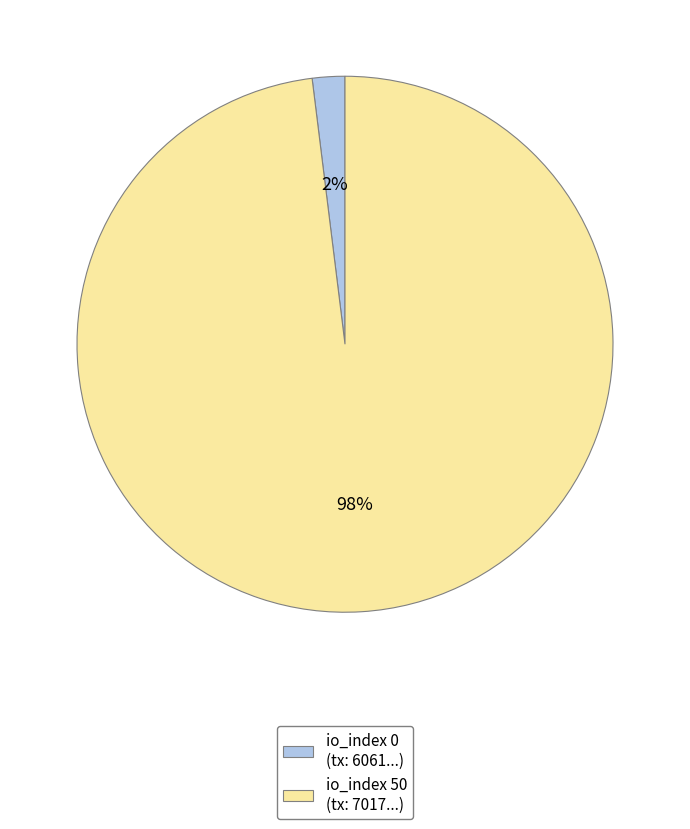

True or false: io_index 50 (tx: 7017...) accounts for 98% of the total.

True